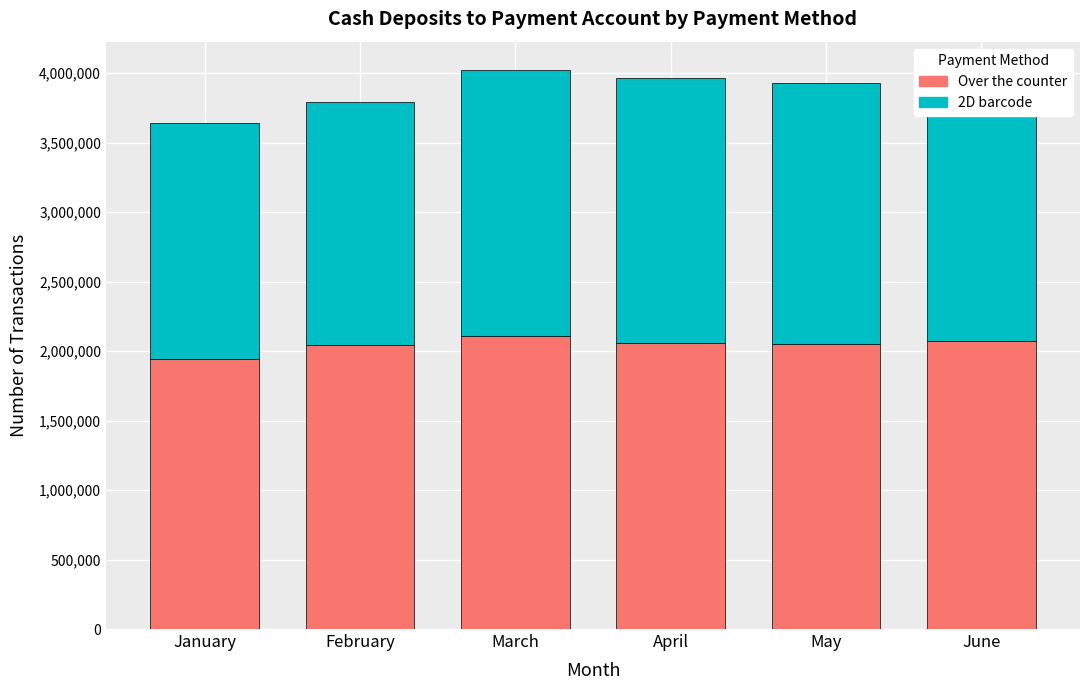

What is the difference between the maximum and minimum values in the Over the counter series?

166461